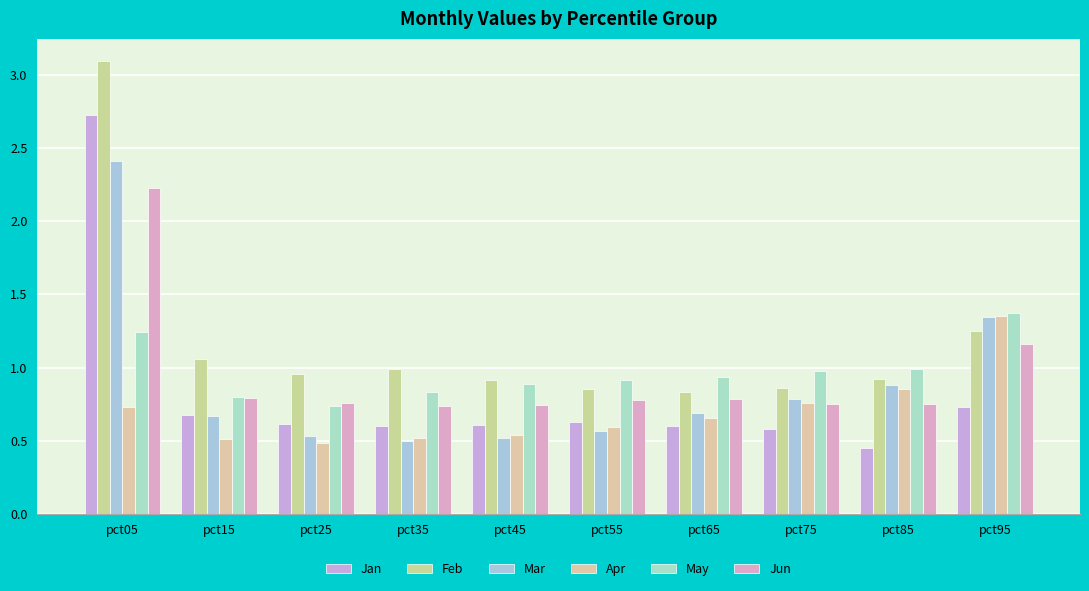

Is the value of Apr at pct05 greater than the value of Feb at pct85?

No